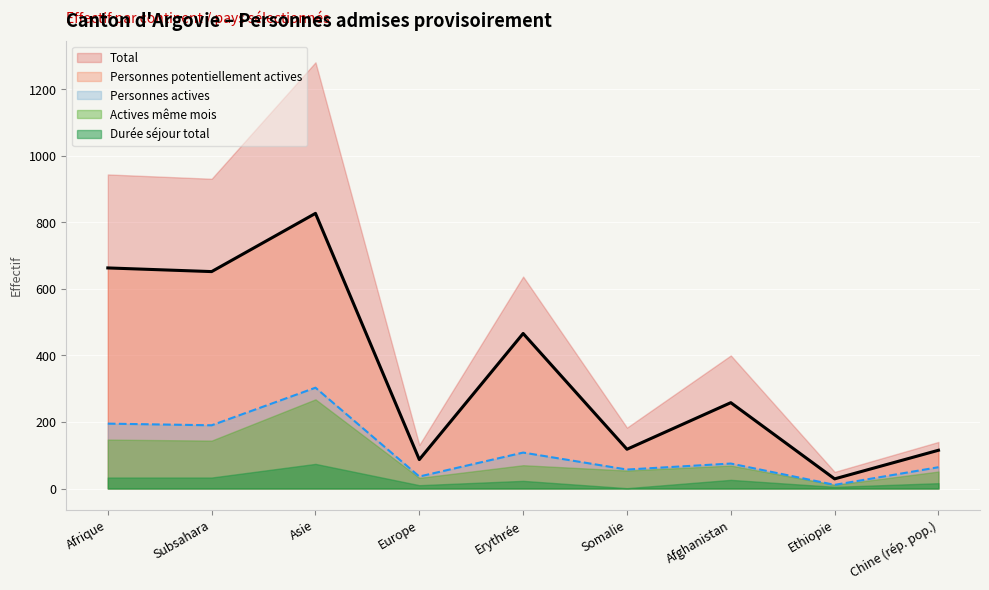

What is the approximate value of Durée séjour total at Ethiopie?

5